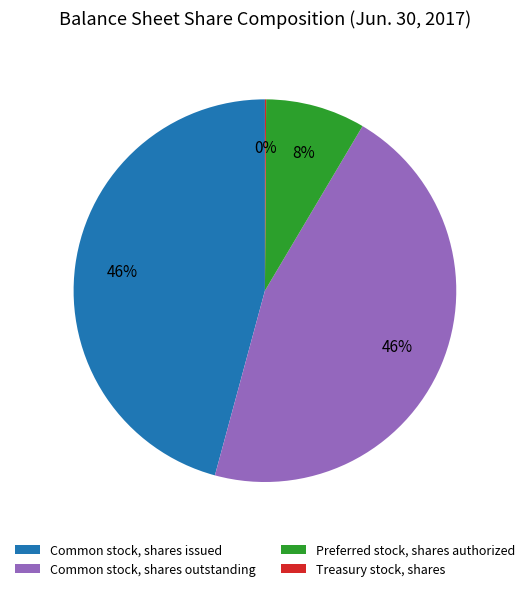

To the nearest percent, what percentage of the pie is Preferred stock, shares authorized?

8%